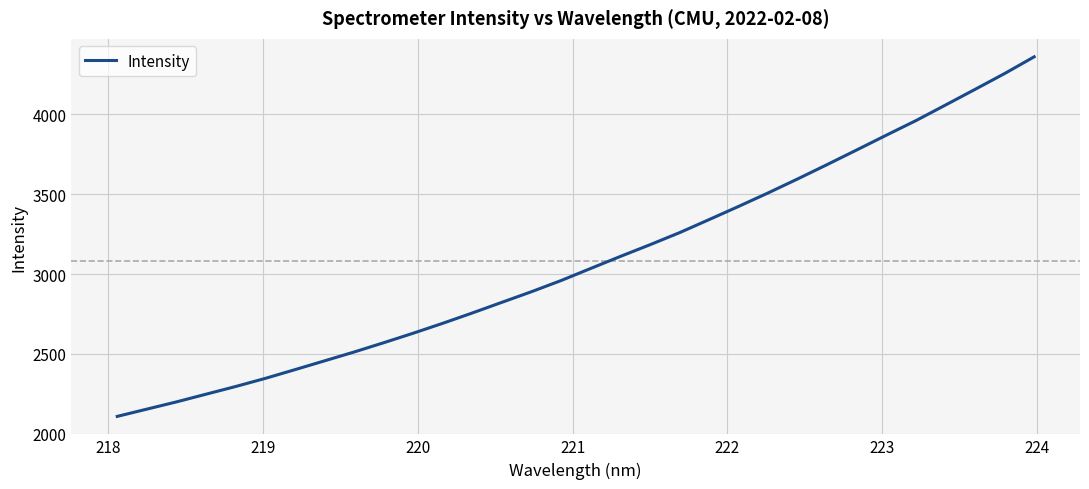

What is the smallest value displayed?

2108.6